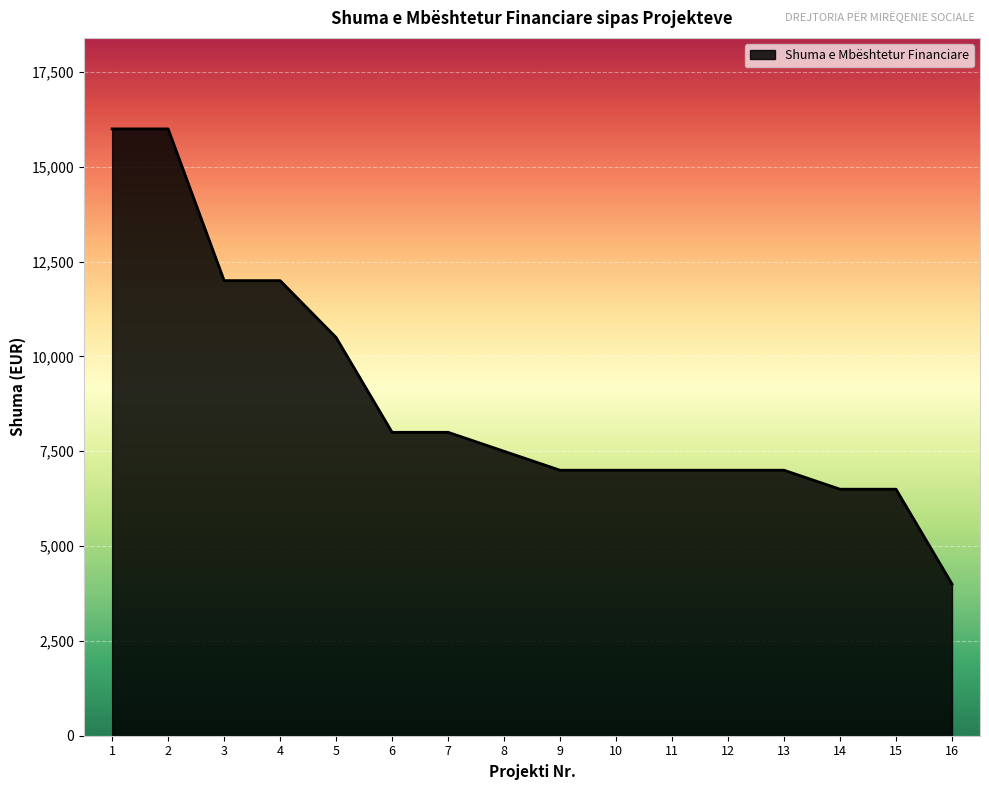

Reading left to right, extract all data points from this chart.

16000	16000	12000	12000	10500	8000	8000	7500	7000	7000	7000	7000	7000	6500	6500	4000